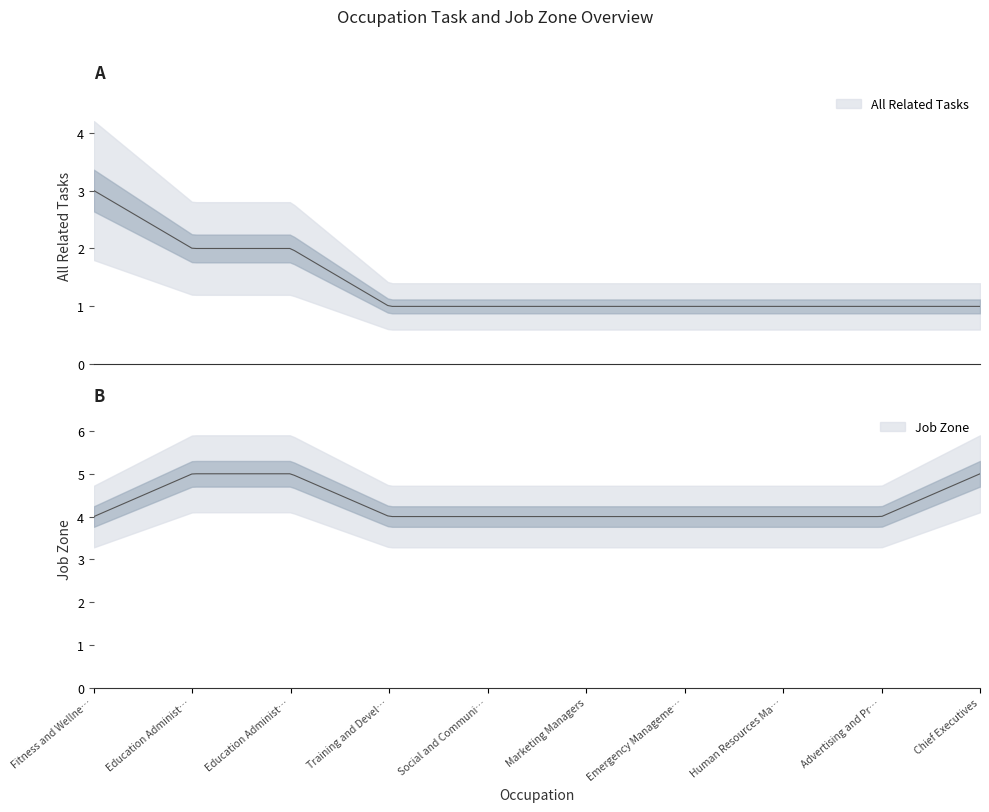

True or false: Job Zone and All Related Tasks cross at least once.

False